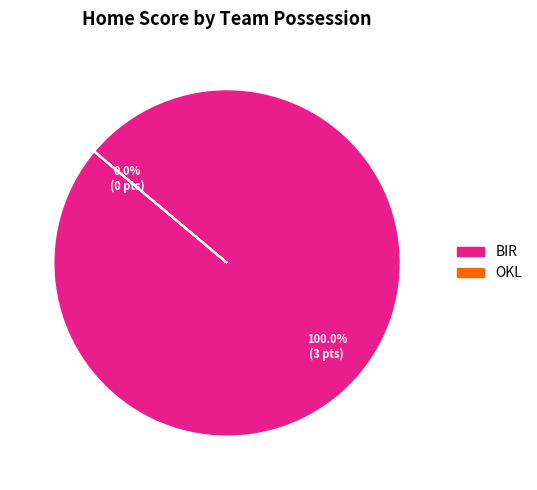

True or false: OKL accounts for 1% of the total.

False